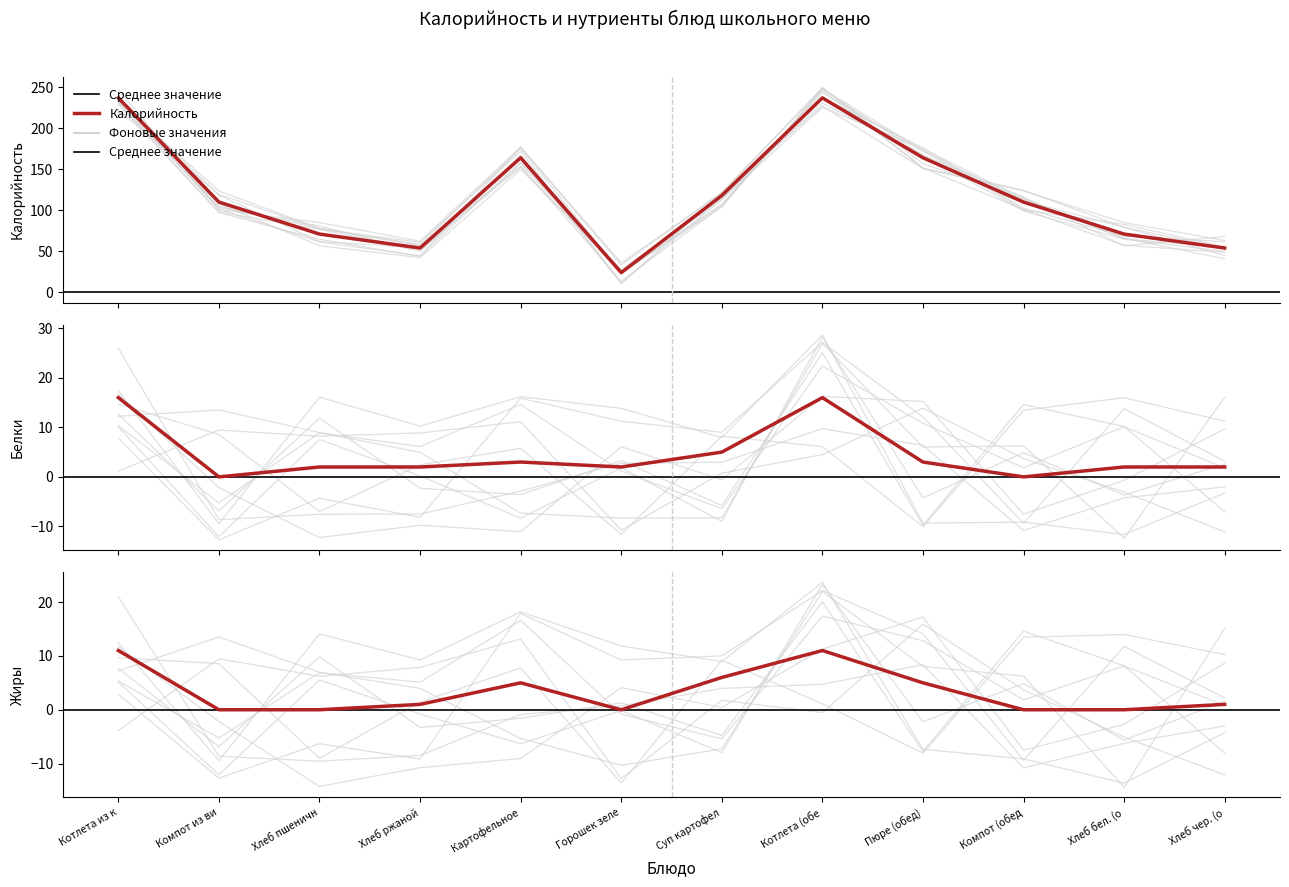

True or false: Калорийность and Белки intersect in this chart.

False